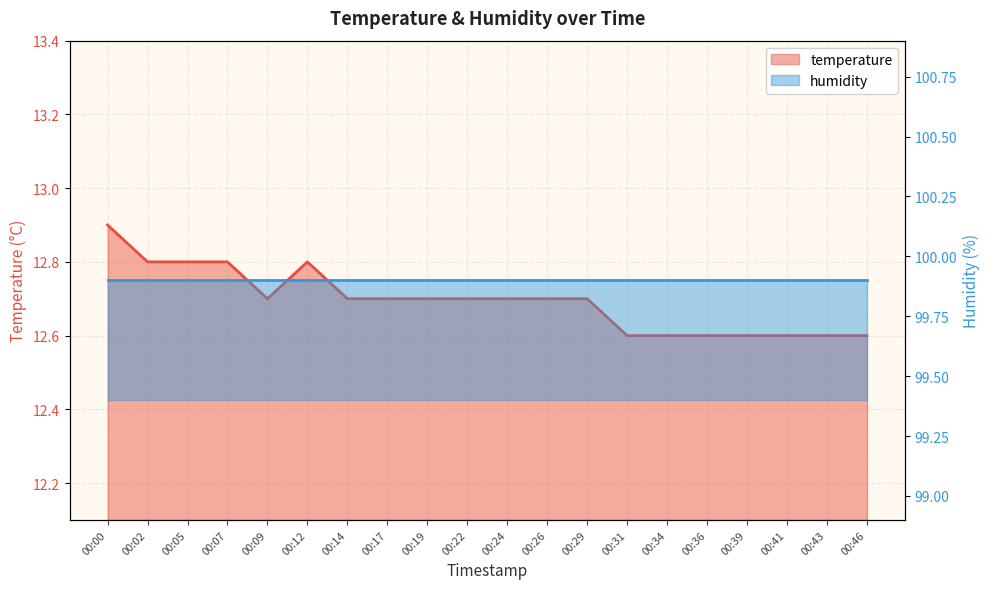

Does the chart display data point markers on the line(s)?

No